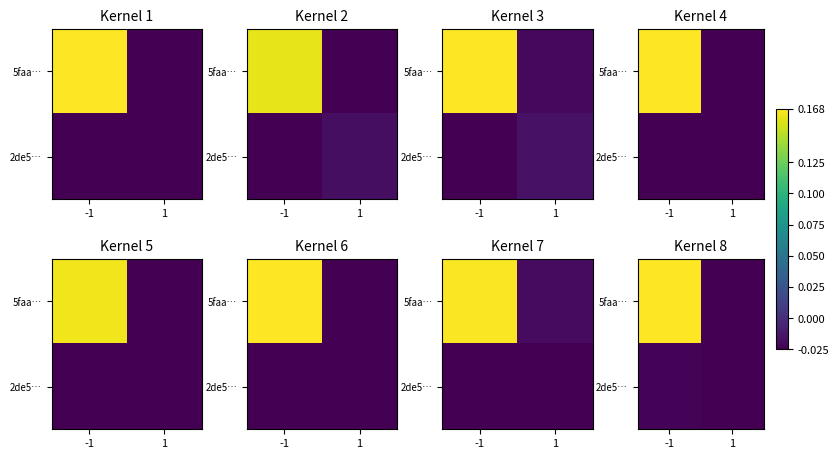

What is the difference between the maximum and minimum values in the 5faa… series?

0.2